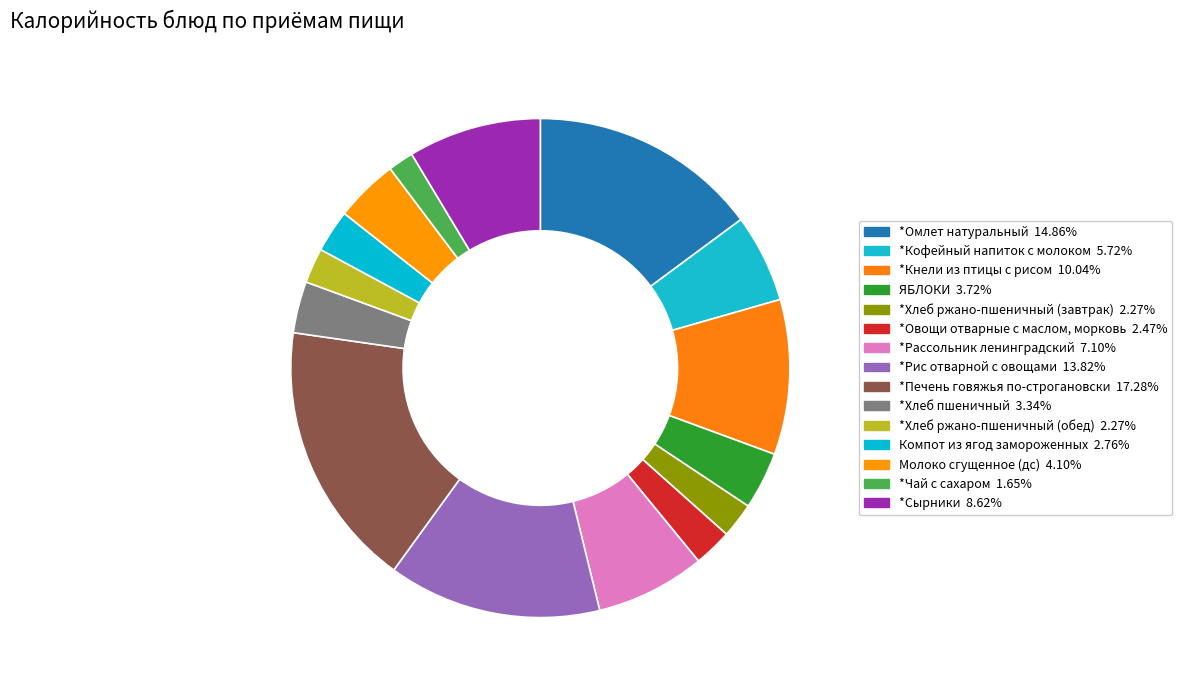

What is the smallest slice in the pie chart?

*Чай с сахаром